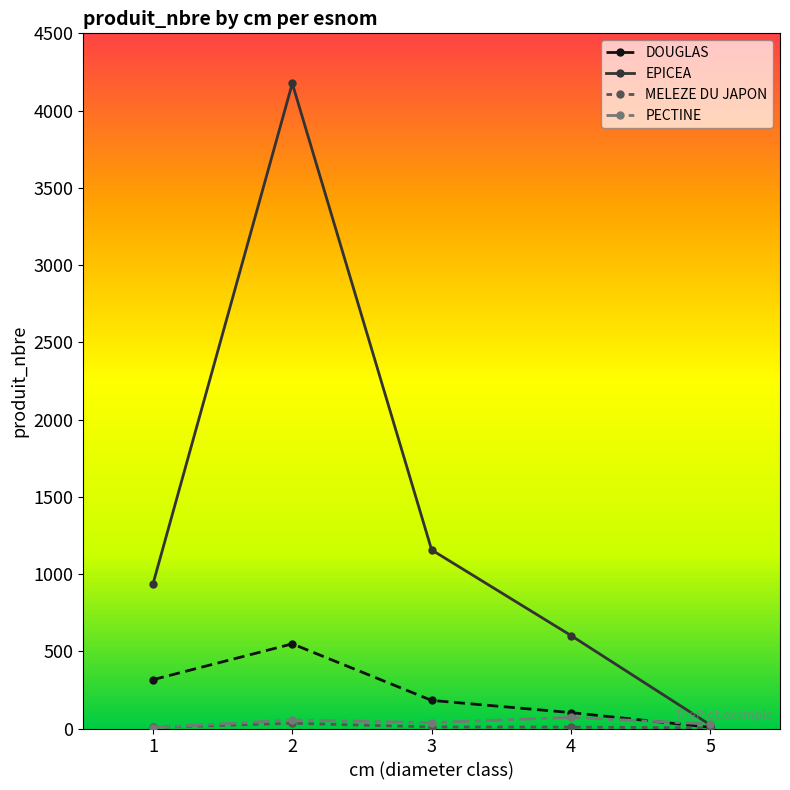

The DOUGLAS series shows 103 at 4. True or false?

True